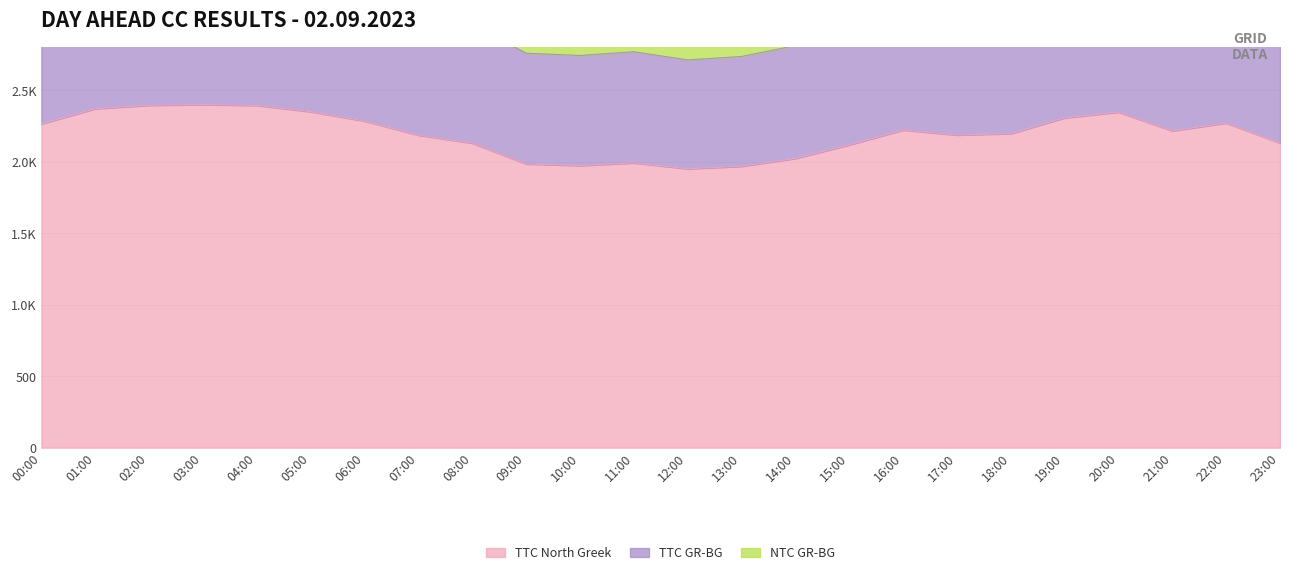

Reading left to right, what are all the values shown in this chart?

TTC North Greek: 00:00=2265	01:00=2371	02:00=2395	03:00=2400	04:00=2394	05:00=2350	06:00=2285	07:00=2186	08:00=2130	09:00=1985	10:00=1973	11:00=1992	12:00=1951	13:00=1968	14:00=2023	15:00=2118	16:00=2222	17:00=2187	18:00=2197	19:00=2307	20:00=2347	21:00=2216	22:00=2271	23:00=2131
TTC GR-BG: 00:00=3148	01:00=3296	02:00=3329	03:00=3336	04:00=3328	05:00=3267	06:00=3176	07:00=3039	08:00=2961	09:00=2759	10:00=2743	11:00=2769	12:00=2712	13:00=2736	14:00=2812	15:00=2944	16:00=3088	17:00=3040	18:00=3054	19:00=3207	20:00=3262	21:00=3080	22:00=3157	23:00=2962
NTC GR-BG: 00:00=3931	01:00=4120	02:00=4163	03:00=4171	04:00=4161	05:00=4083	06:00=3967	07:00=3791	08:00=3691	09:00=3433	10:00=3412	11:00=3445	12:00=3372	13:00=3403	14:00=3500	15:00=3670	16:00=3854	17:00=3792	18:00=3810	19:00=4006	20:00=4077	21:00=3844	22:00=3942	23:00=3693